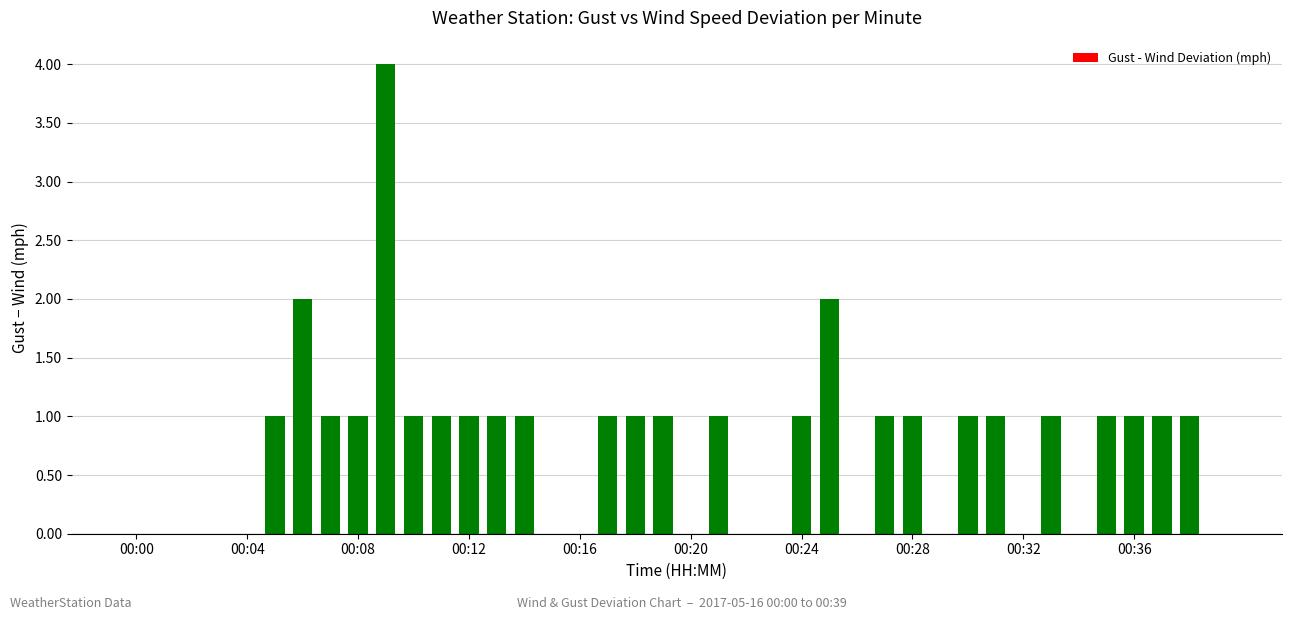

How many values are between 0 and 1?

37